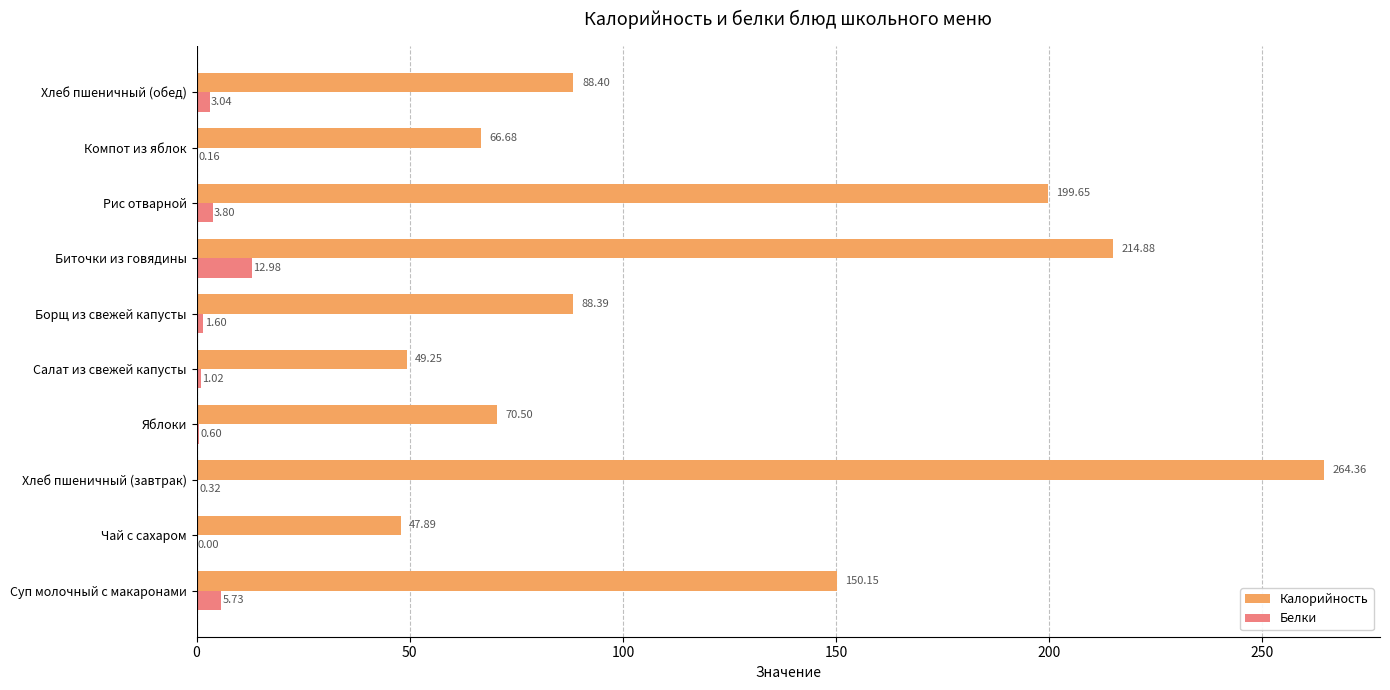

Which label corresponds to the largest value in the chart?

Хлеб пшеничный (завтрак)